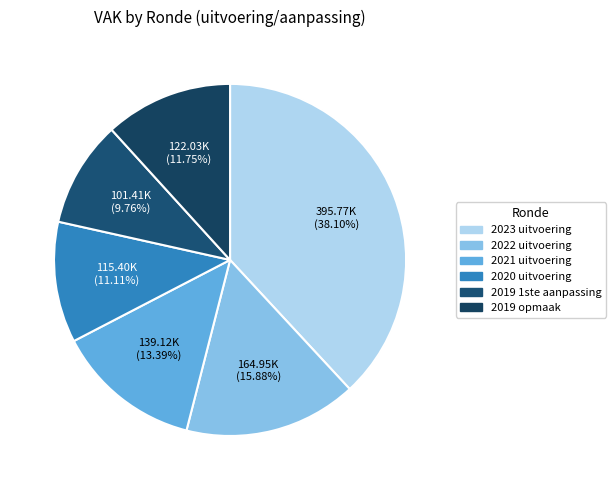

What is the ratio of the value at 2023 uitvoering to the value at 2019 opmaak?

3.2